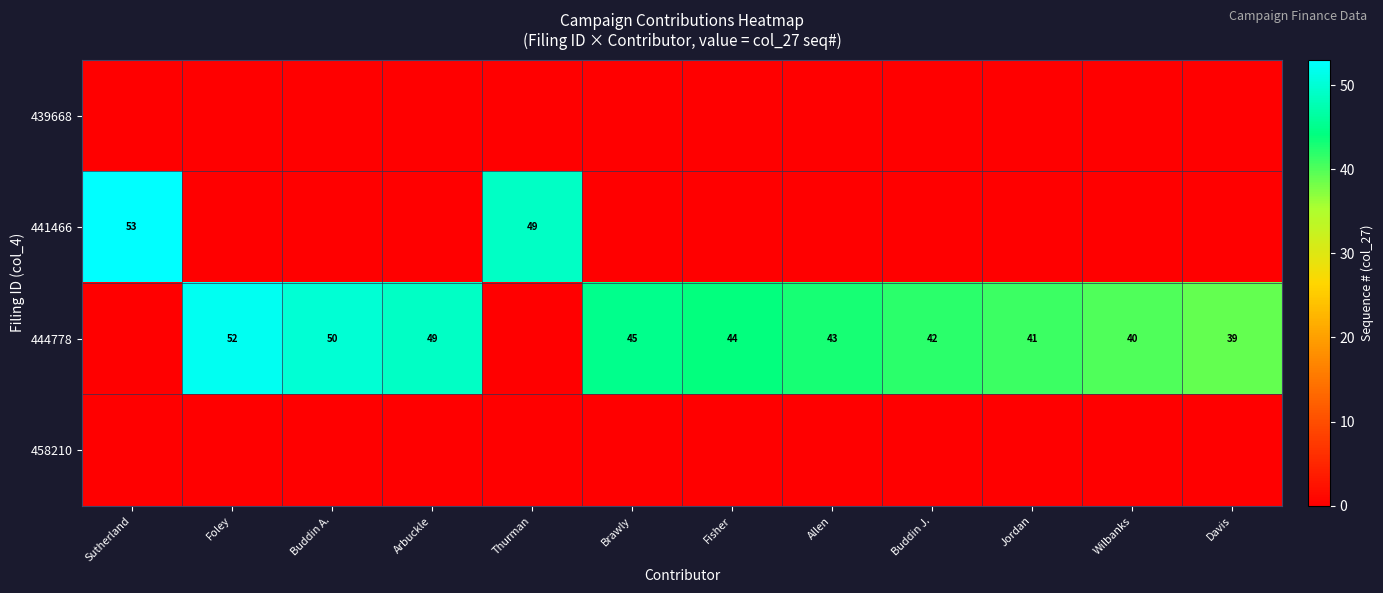

The 444778 series shows 43 at Allen. True or false?

True